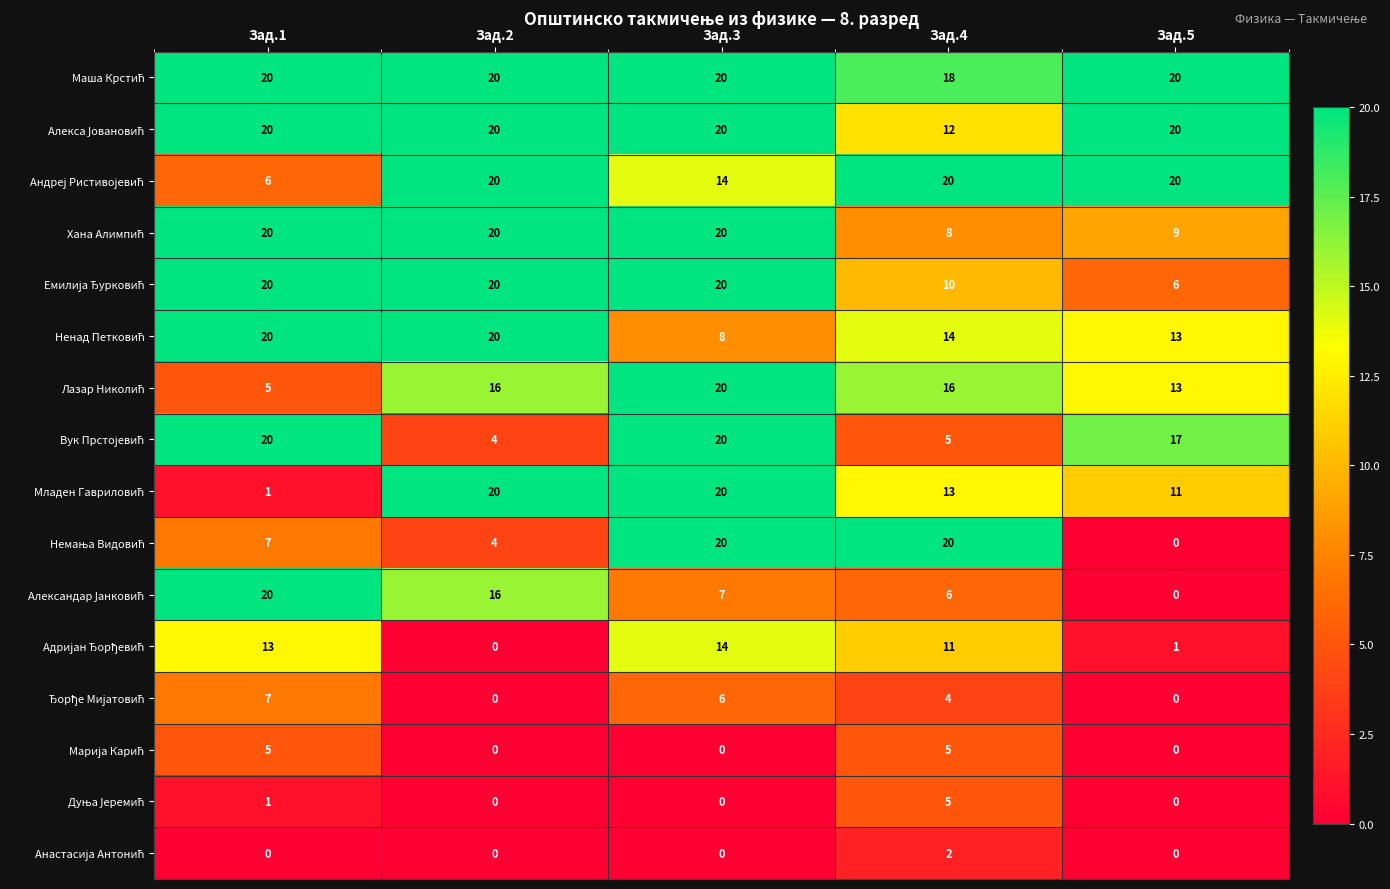

At which category is the sum across all series the highest?

Зад.3